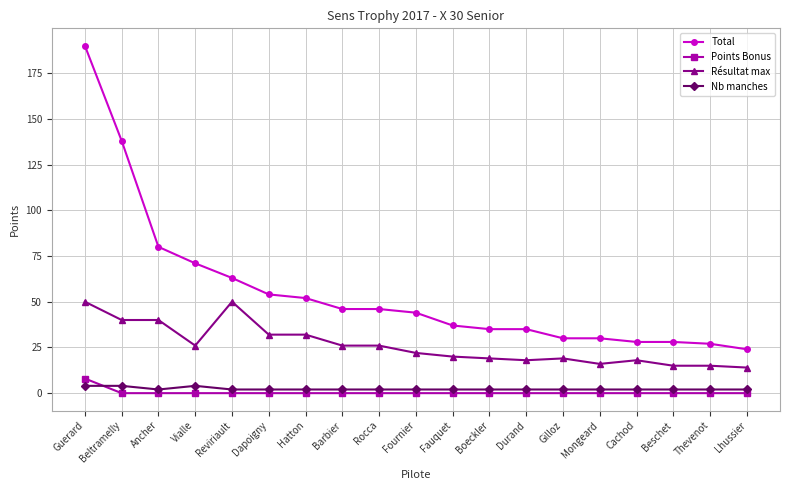

What is the label of the 19th point from the left?

Lhussier